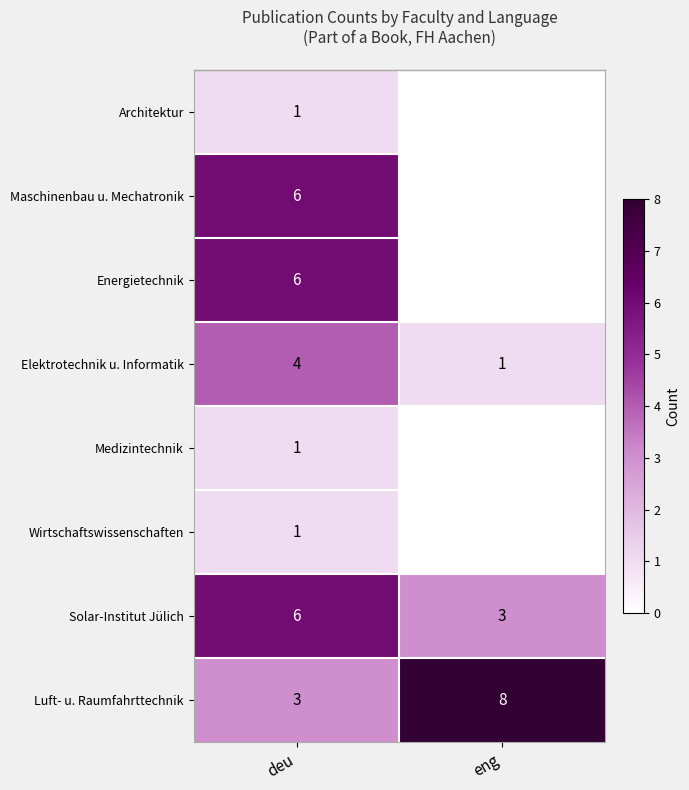

At which label does row_0 reach its minimum?

deu